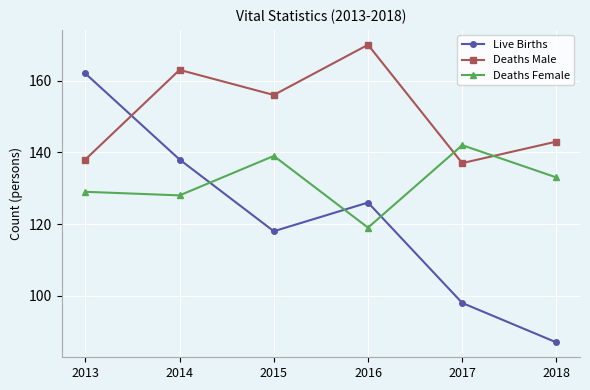

List the series in order of their overall mean, lowest first.

Live Births, Deaths Female, Deaths Male